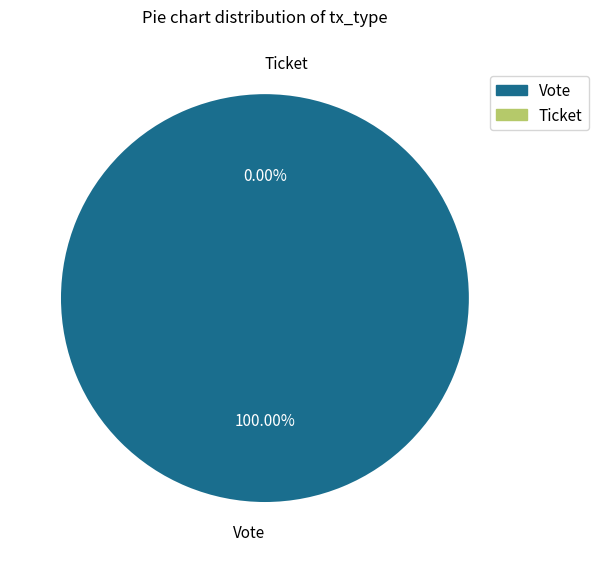

Which slice is the largest?

Vote